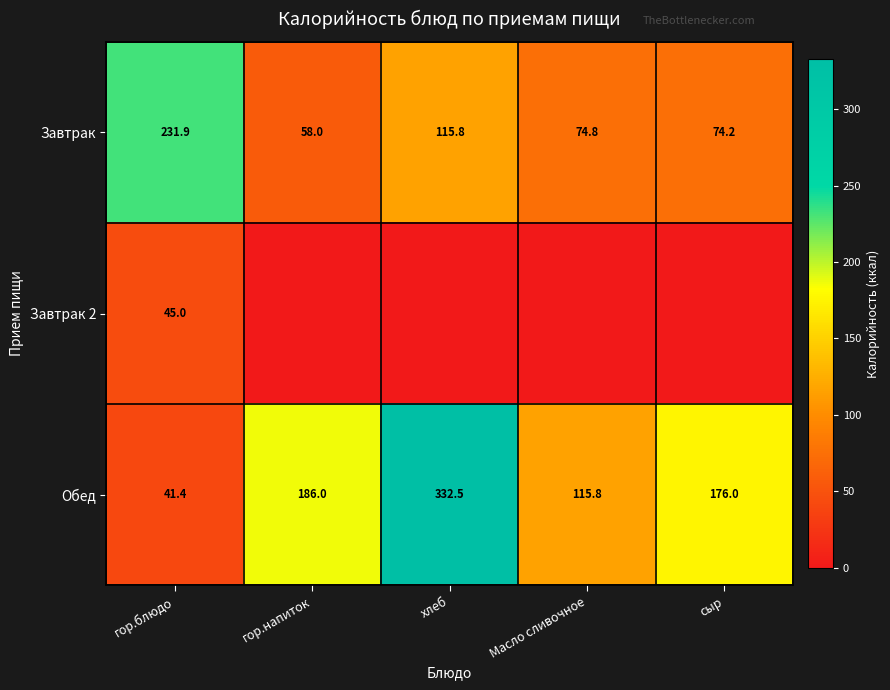

Is the value of Обед at Масло сливочное greater than the value of Завтрак at сыр?

Yes